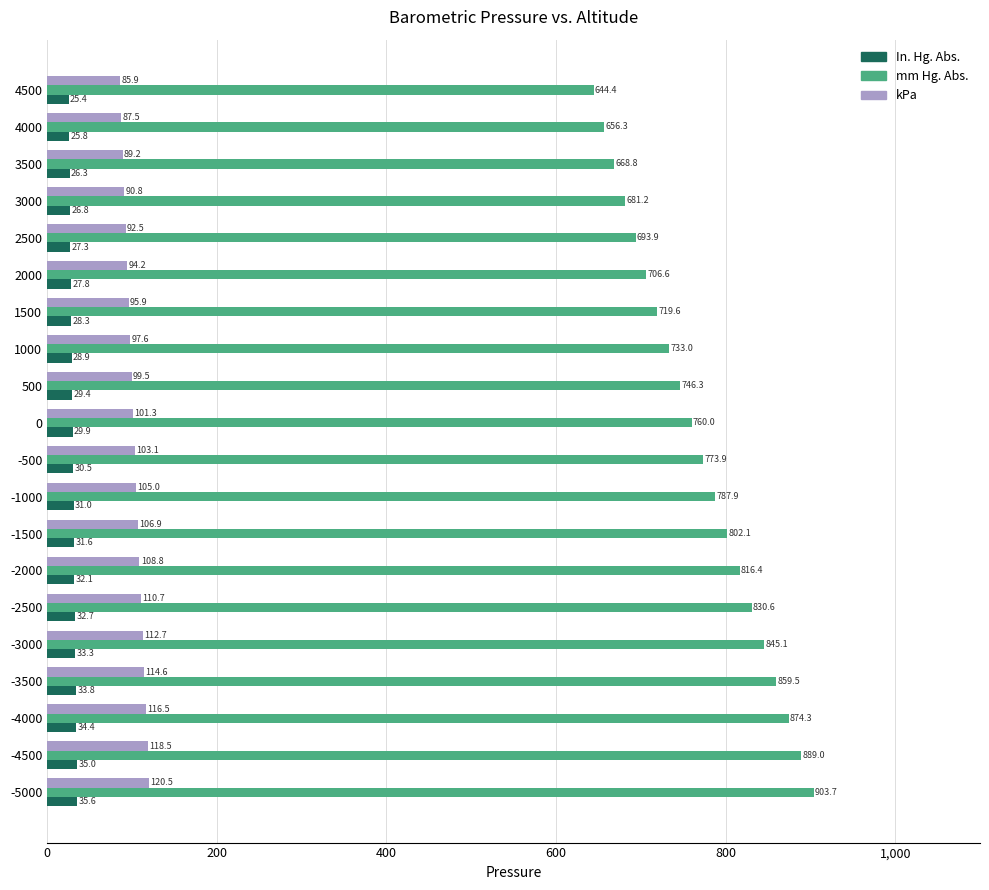

What is the sum of all kPa values?

2051.7